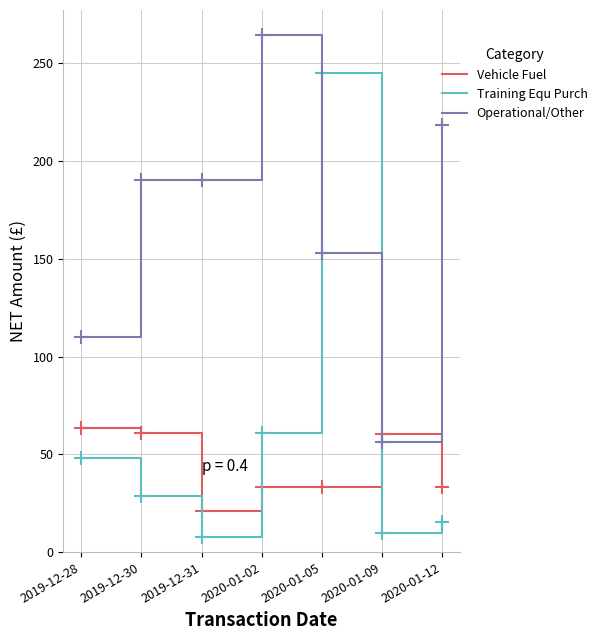

Rank the series by their maximum value, from highest to lowest.

Operational/Other, Training Equ Purch, Vehicle Fuel